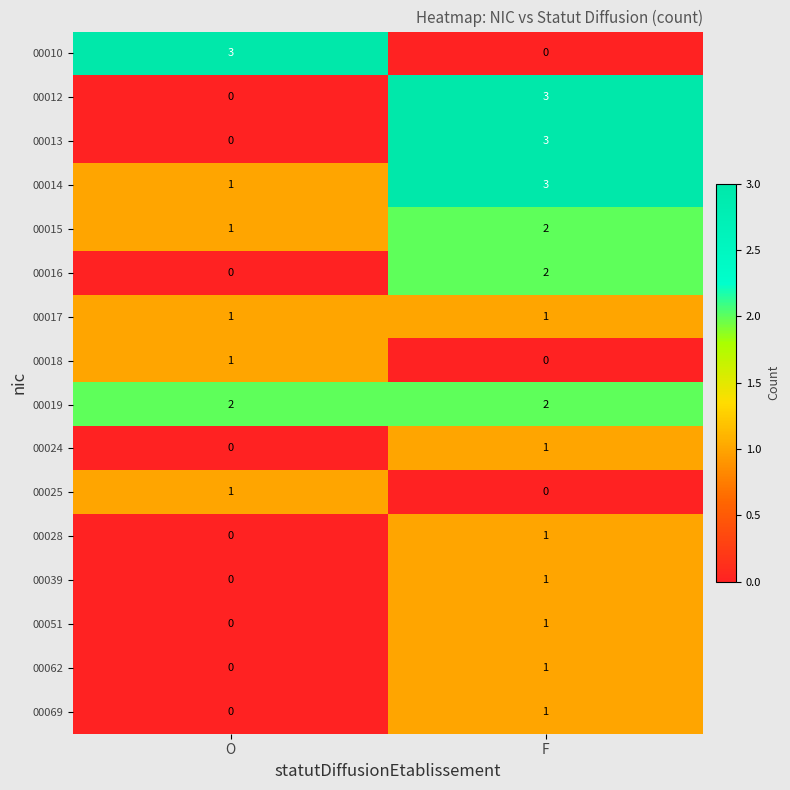

What is the difference between the 00010 values at O and F?

3